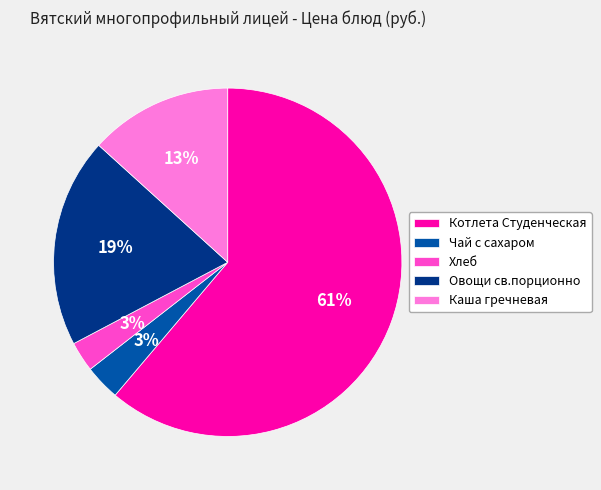

What percentage is the Чай с сахаром slice, to the nearest percent?

3%